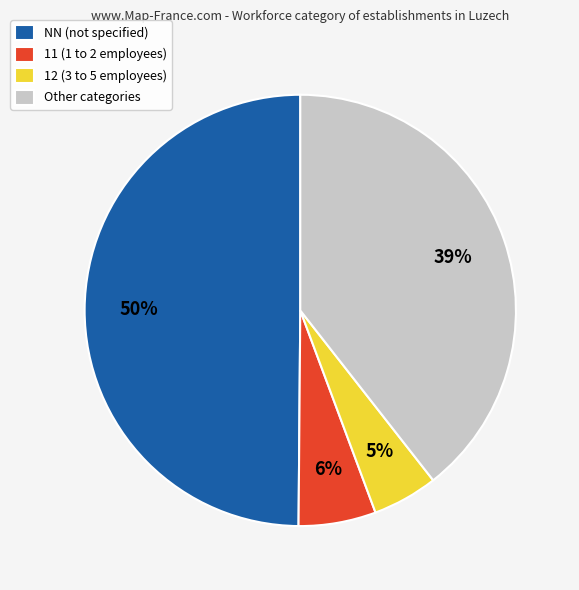

How many slices are in this pie chart?

4